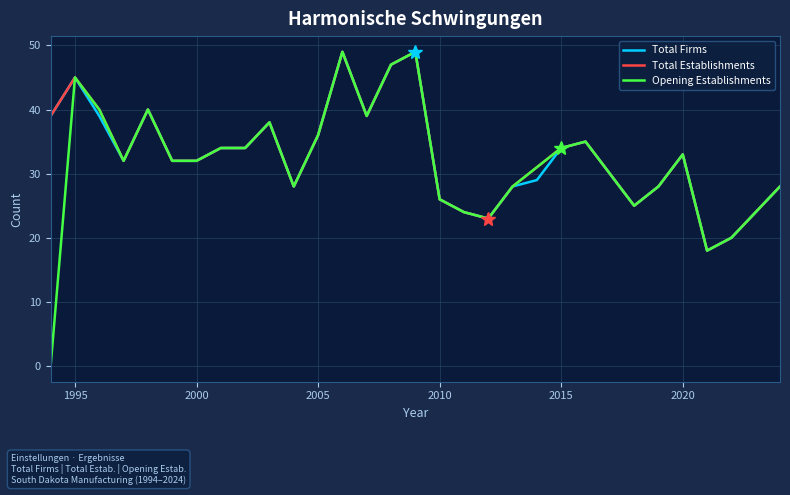

What is the difference between the maximum and second lowest values in the Opening Establishments series?

31